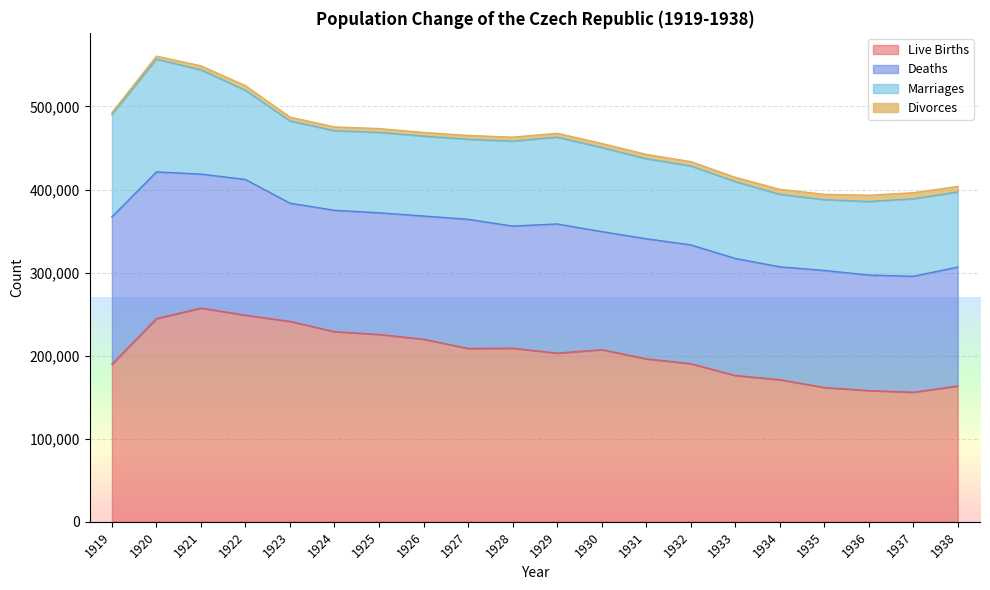

Reading right to left, transcribe all the data shown in this chart.

Live Births: 163525	155996	157992	161748	171042	176201	190397	196214	207224	203064	208942	208711	219802	225555	228894	241230	248728	257281	244668	189675
Deaths: 143115	139558	139093	140878	135914	140906	142997	144534	142159	155493	147064	155479	148298	146450	146098	142335	163366	161321	176562	177428
Marriages: 90391	93309	88486	85247	87247	92433	95075	96349	101158	104498	102264	96294	96175	96787	95786	98922	107341	125417	135714	123263
Divorces: 6690	7268	7552	6359	6038	5240	5171	5252	4962	4650	4768	4625	4448	4585	4566	4683	5523	4902	3618	2056